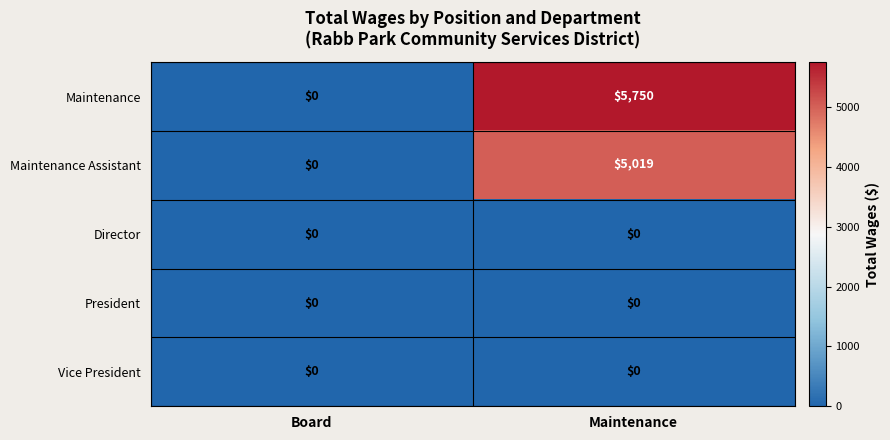

Which series has the widest spread of values?

Maintenance